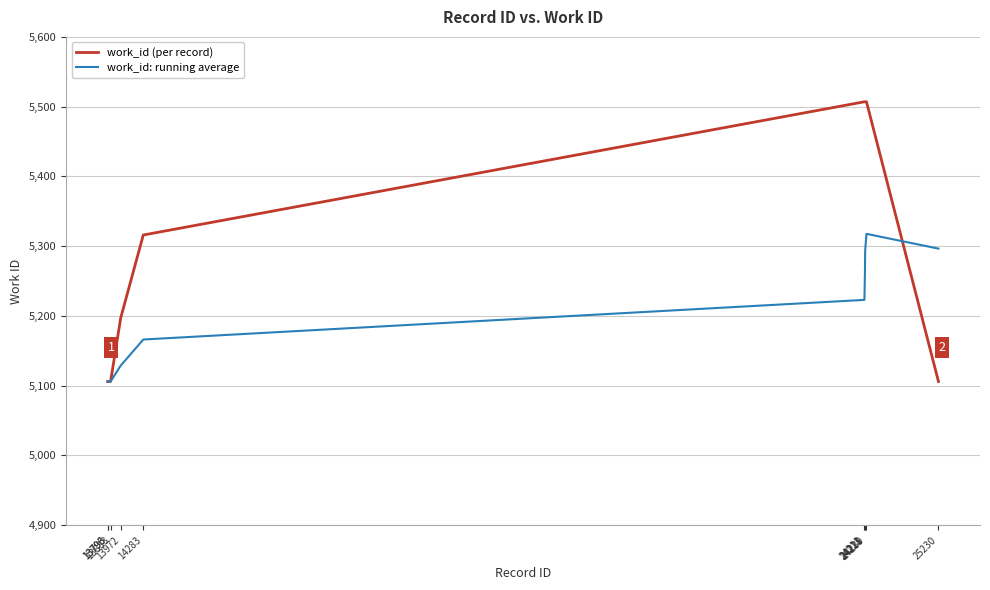

What are all the series names shown in the legend?

work_id (per record), work_id: running average